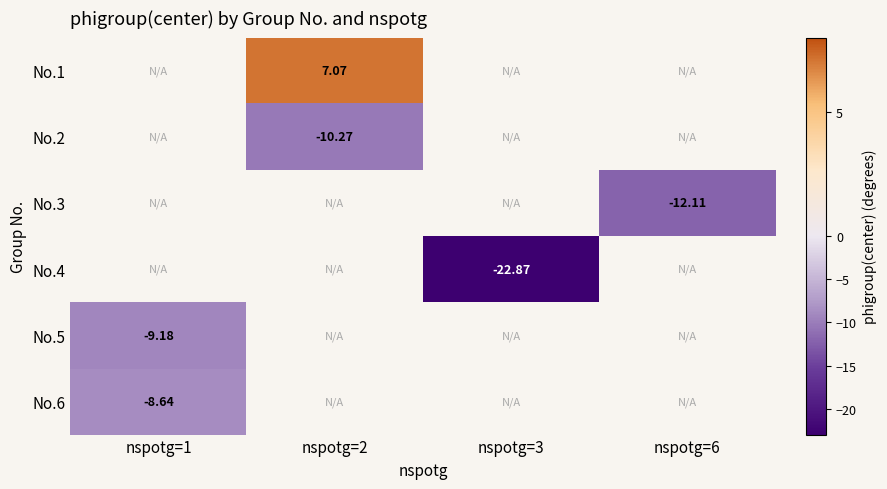

What is the minimum value shown in the chart?

-22.9